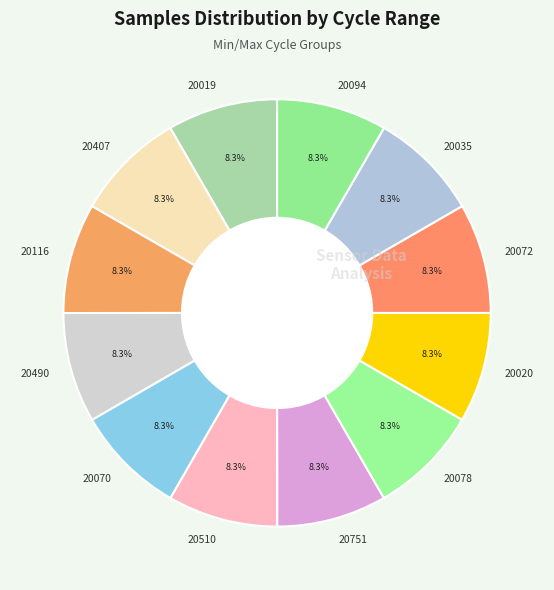

How much of the chart is everything except 20019?

91.7%